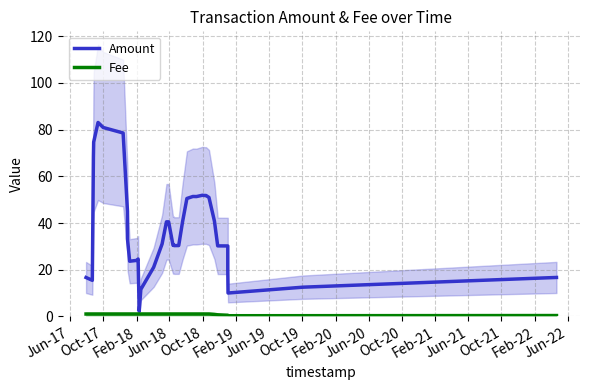

True or false: Fee and Amount intersect in this chart.

False